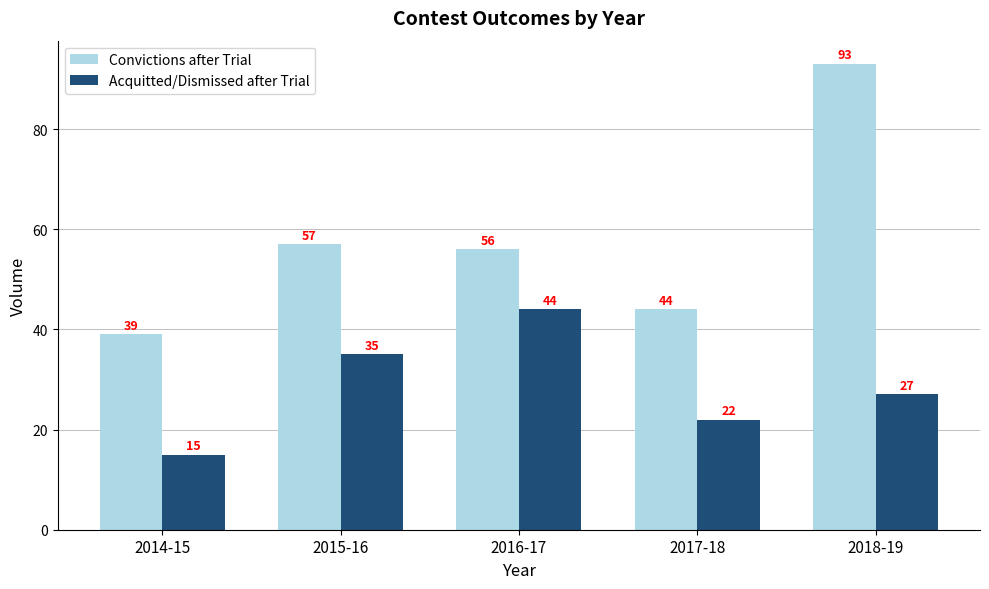

Rank the categories by Acquitted/Dismissed after Trial value from lowest to highest.

2014-15, 2017-18, 2018-19, 2015-16, 2016-17